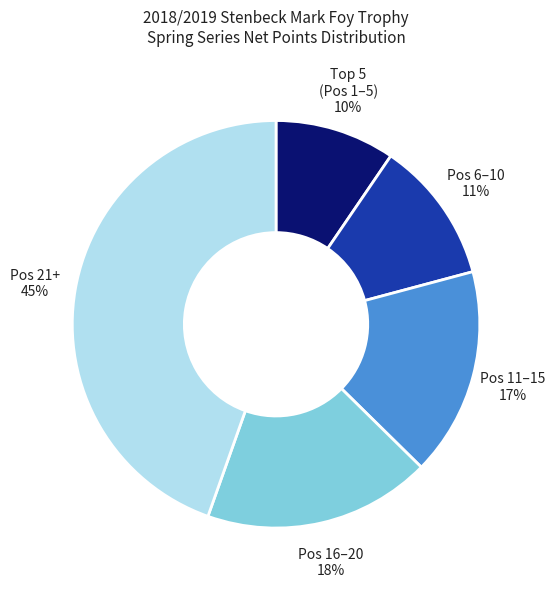

To the nearest percent, what is the difference between the largest and smallest slice percentages?

35%